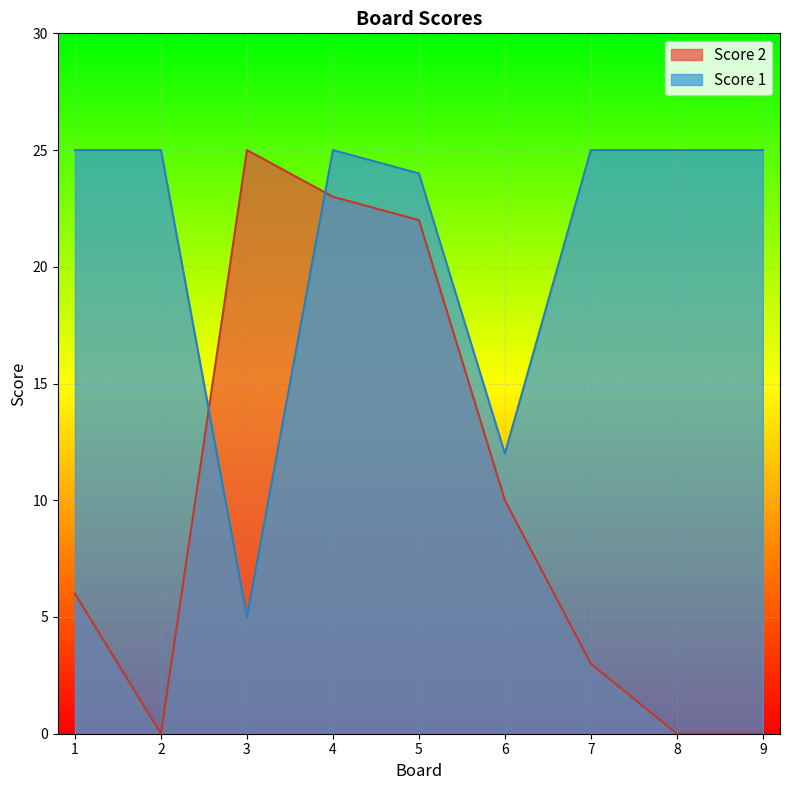

Rank the categories by Score 2 value from lowest to highest.

2, 8, 9, 7, 1, 6, 5, 4, 3